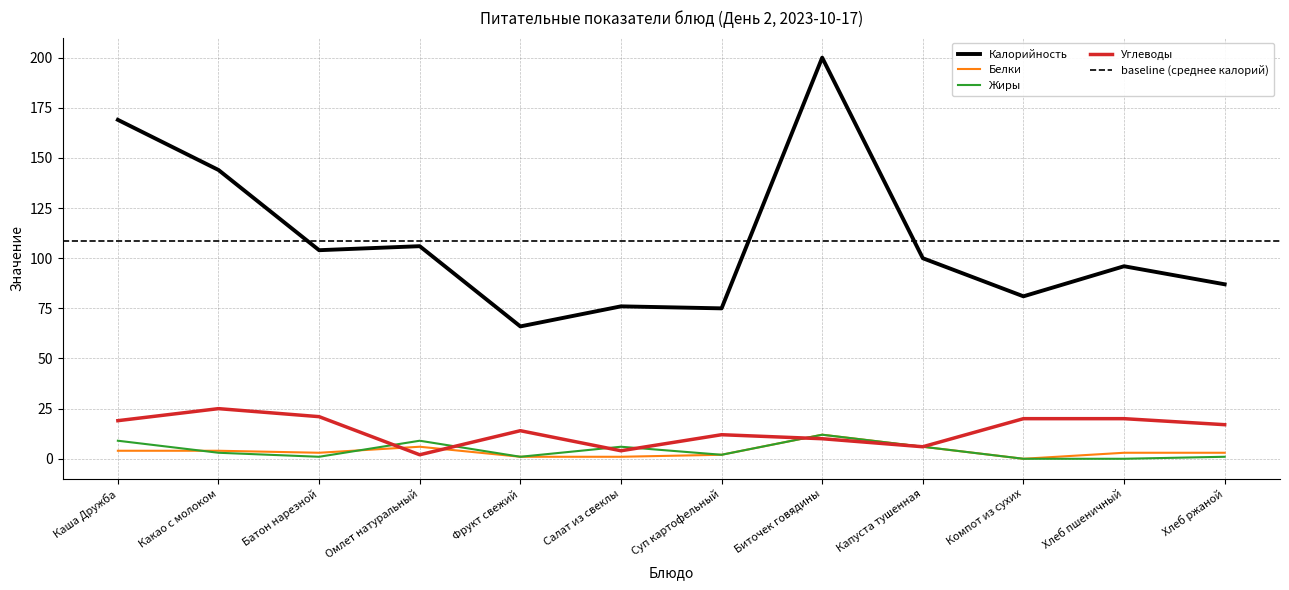

At which label is Жиры closest to 6?

Салат из свеклы